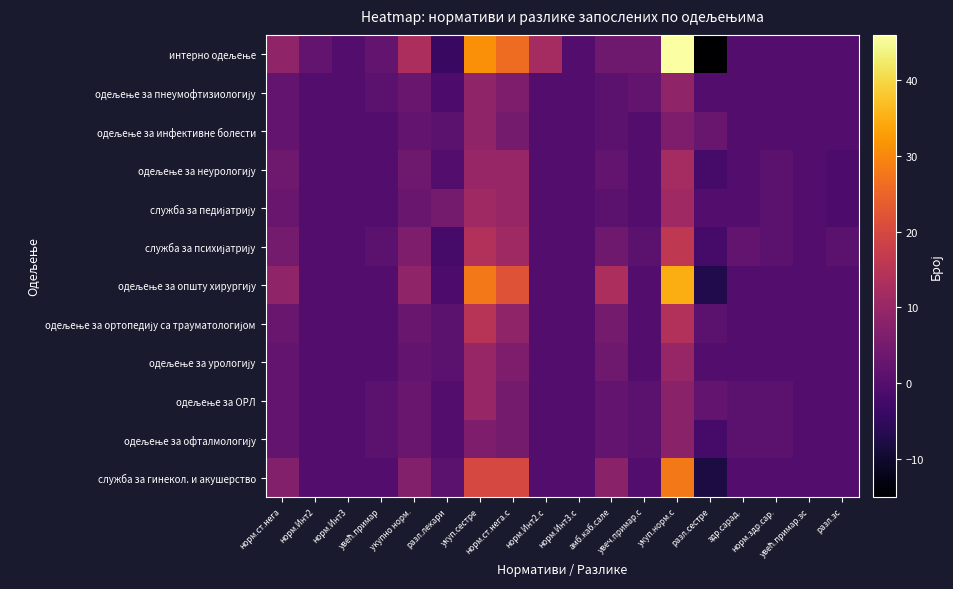

Which has a higher value, норм.ст.нега.с or норм.здр.сар.?

норм.ст.нега.с